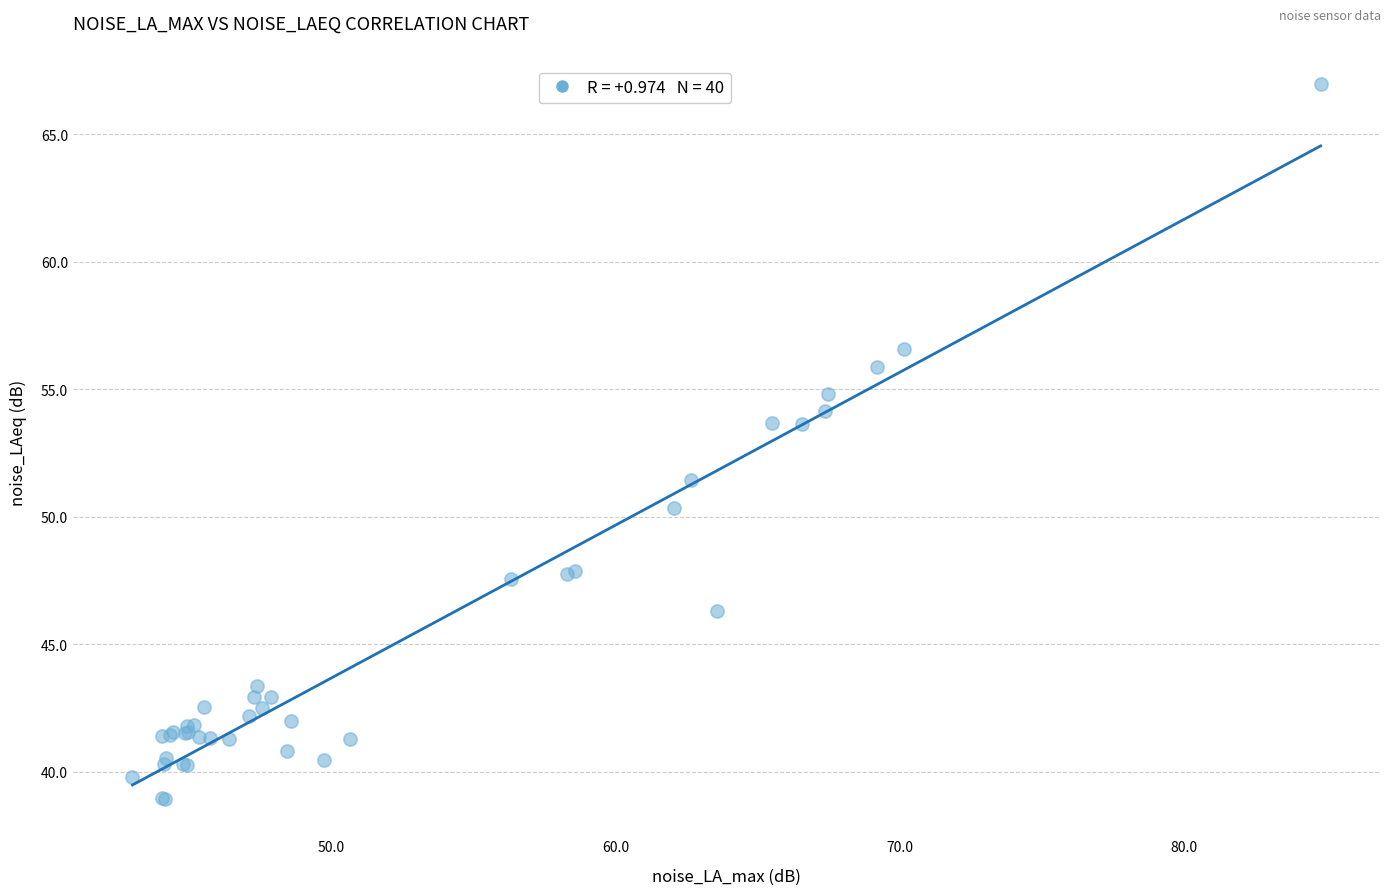

What Y value in the scatter plot is closest to 52?

51.5